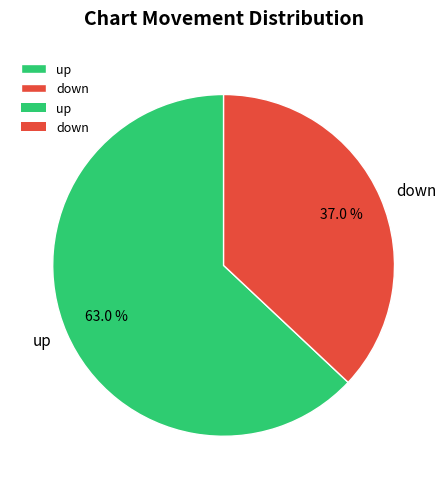

To the nearest percent, what is the difference between the down and up slice percentages?

26%